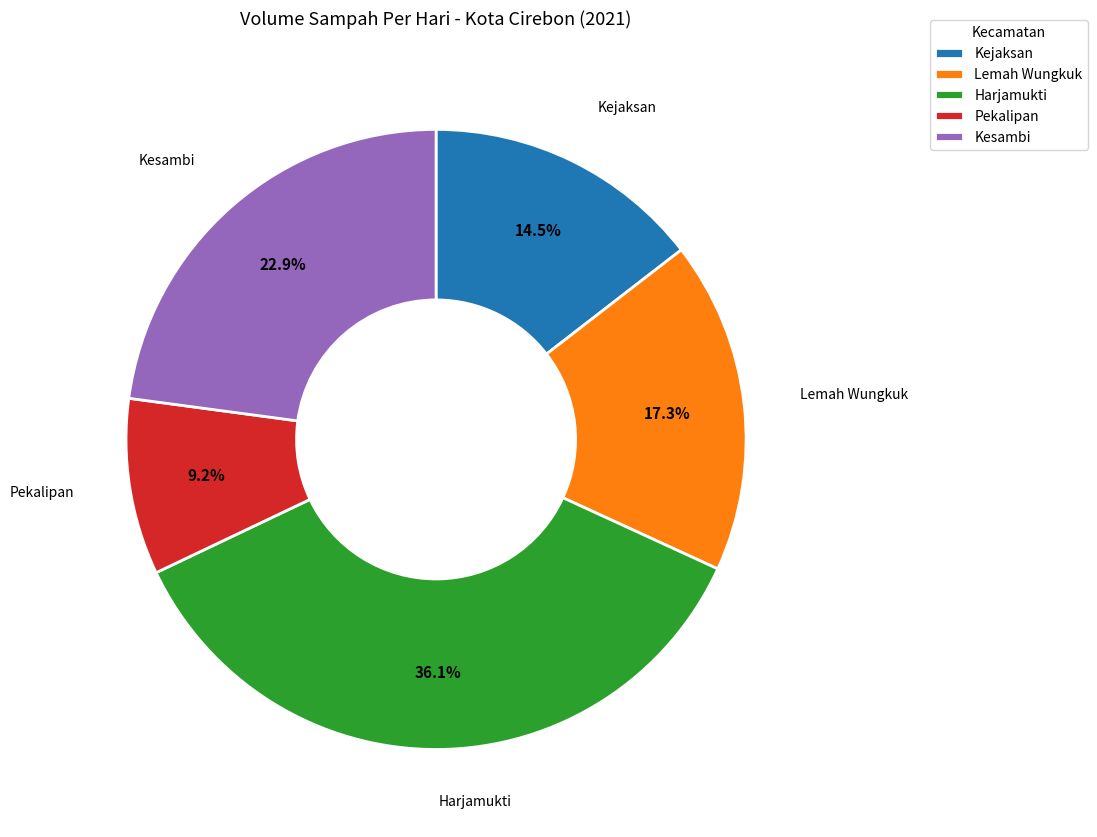

Does Kejaksan represent more than half of the total?

No